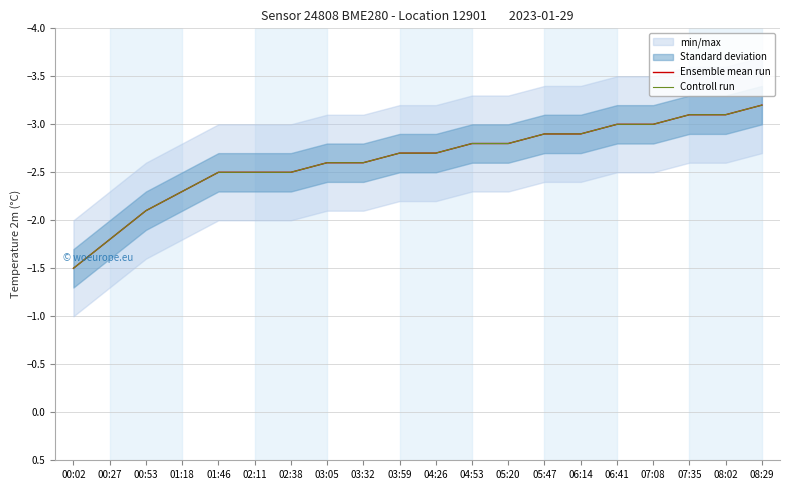

How many values in the Controll run series are below -2?

18